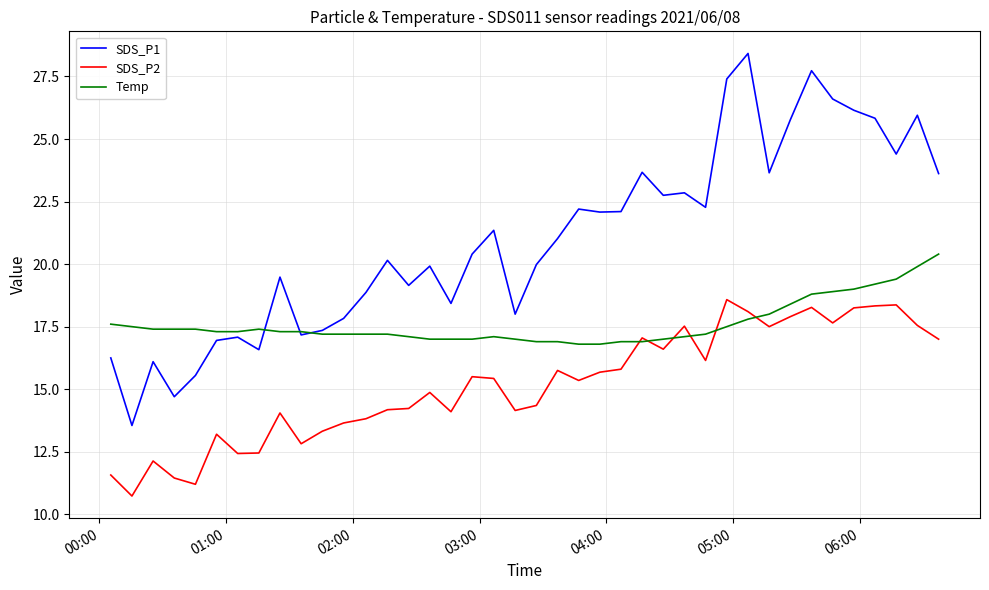

What is the sum of all Temp values?

704.7